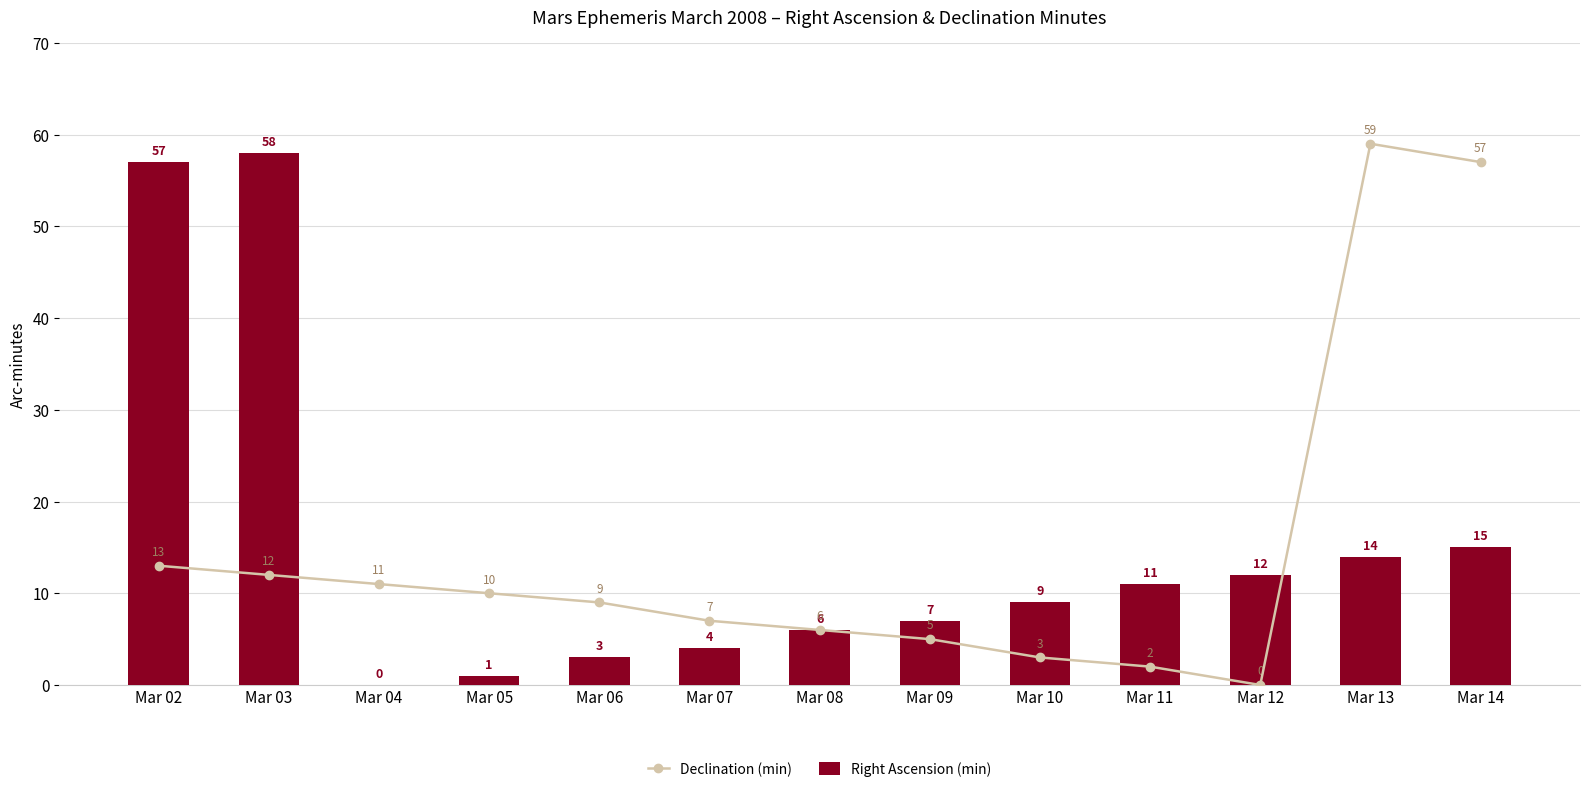

Which series has the largest total across all categories?

Right Ascension (min)